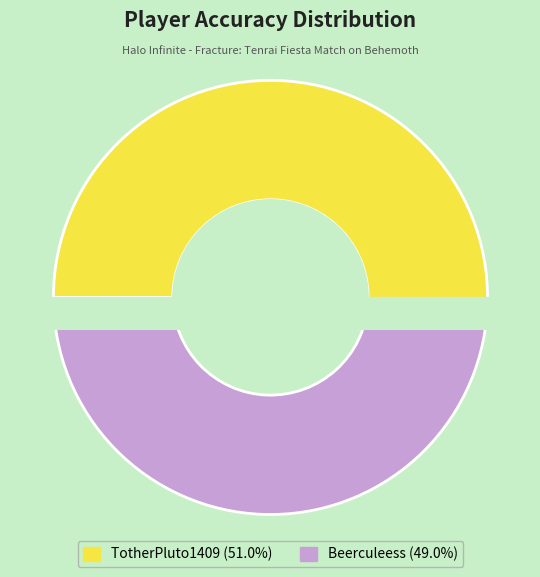

Is it true that Beerculeess is 39% of the pie?

False